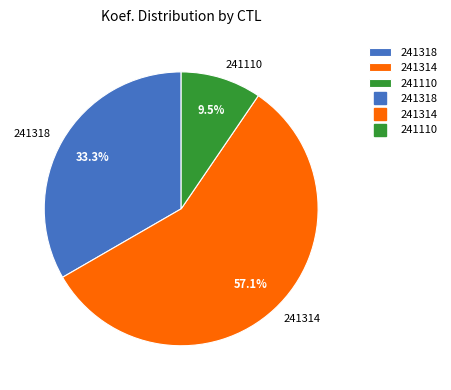

To the nearest percent, what is the difference between the largest and smallest slice percentages?

48%